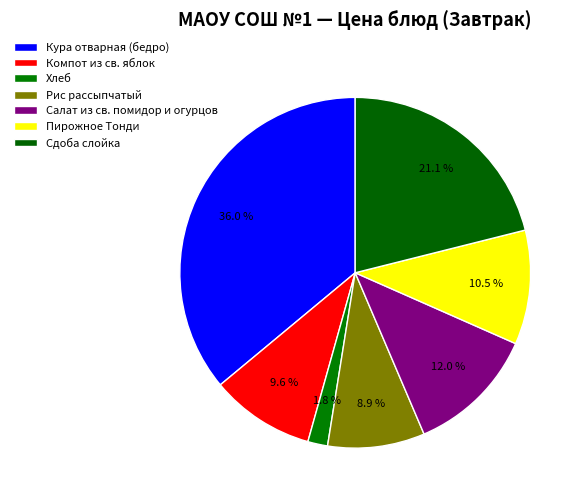

Does any single category account for the majority?

No